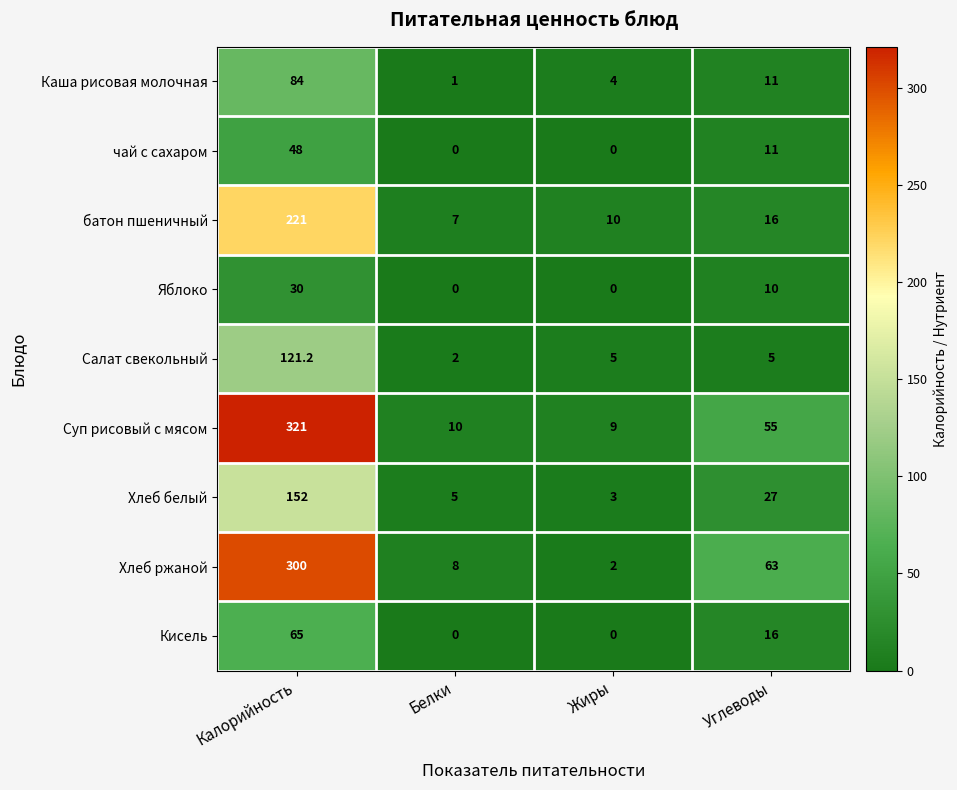

Between Калорийность and Белки, which series saw the biggest shift?

Суп рисовый с мясом